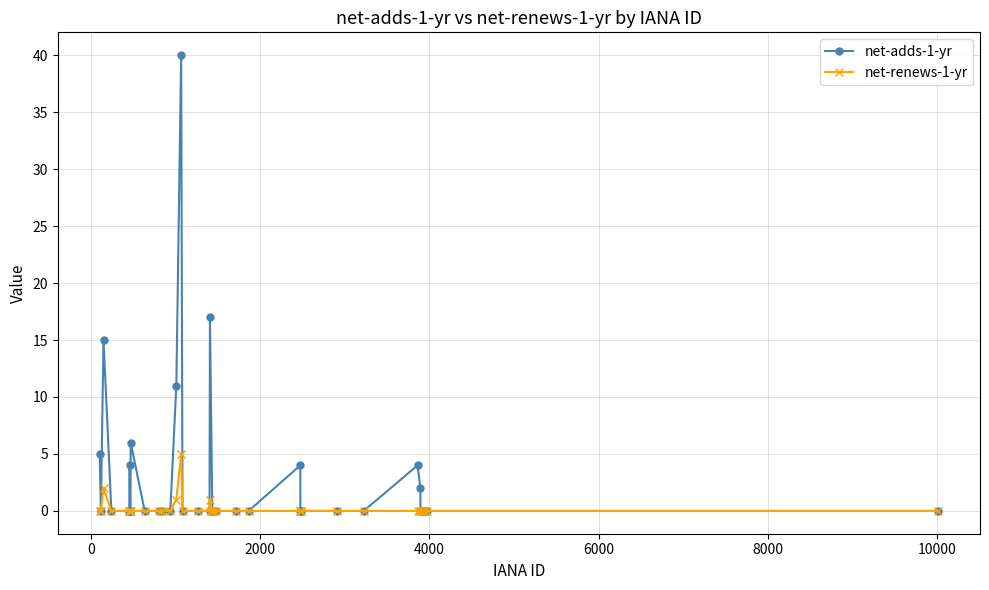

List the series in order of their overall mean, highest first.

net-adds-1-yr, net-renews-1-yr